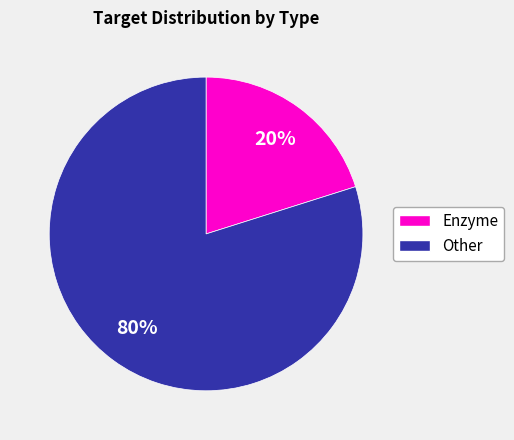

The Enzyme slice represents 28% of the pie. True or false?

False